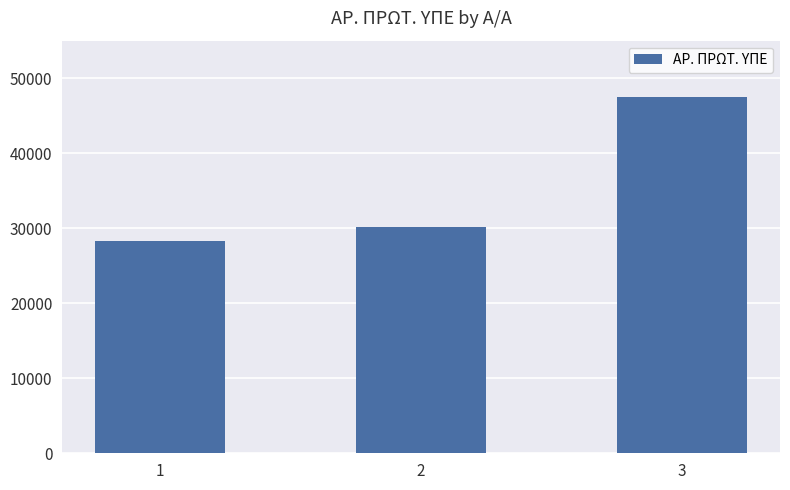

Count the values in the range 28272 to 47454.

3